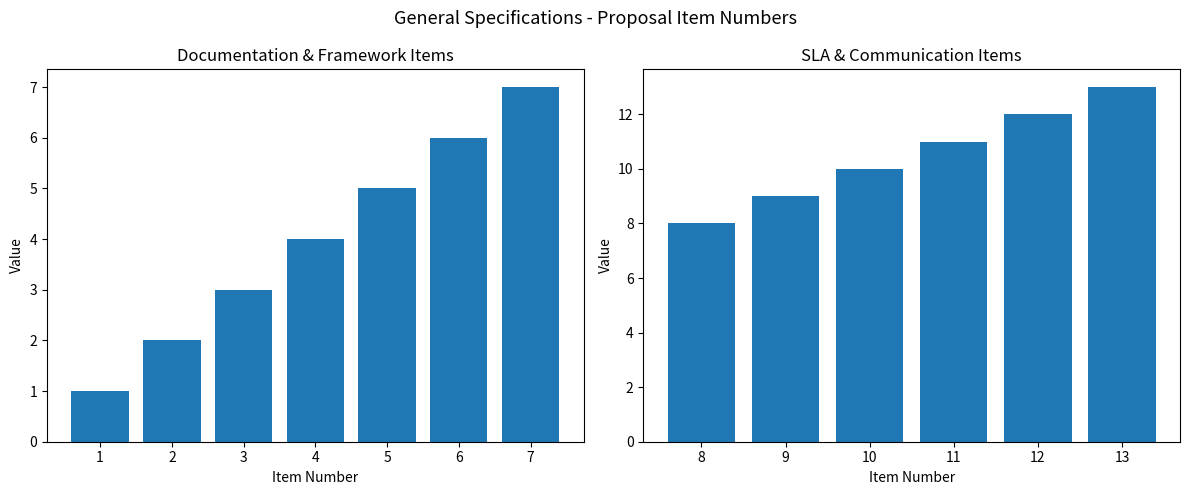

The chart shows a value of 11 at 7. True or false?

False